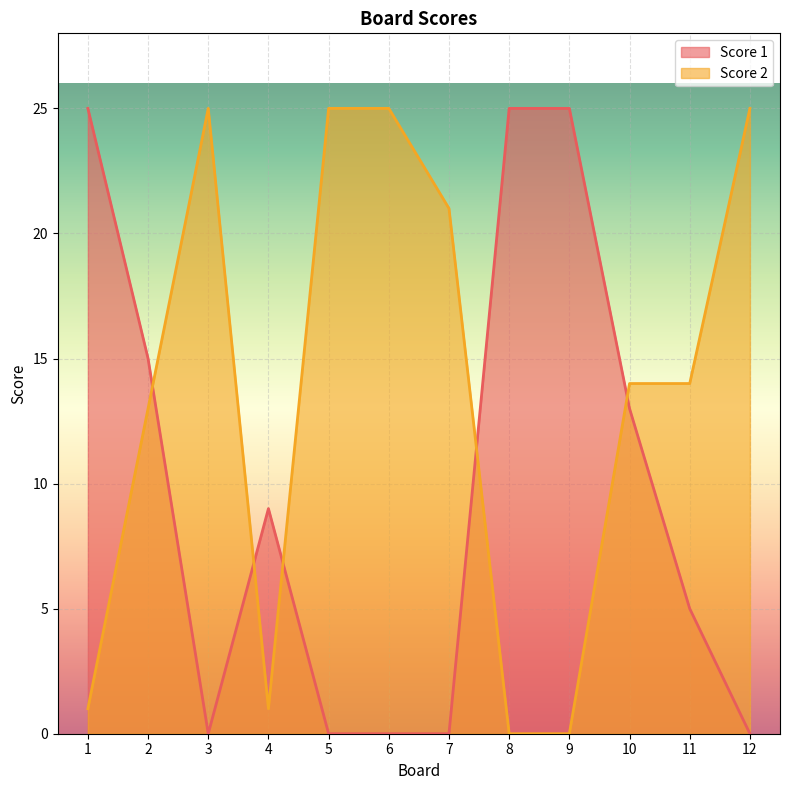

What is the spread (max minus min) of values at 11?

9